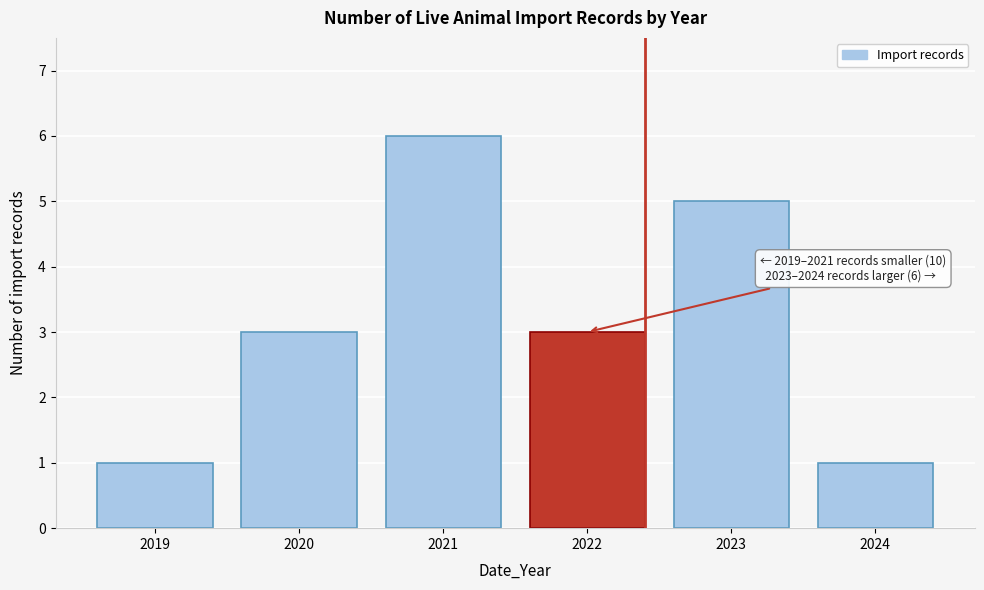

Reading right to left, transcribe all the data shown in this chart.

2024=1	2023=5	2022=3	2021=6	2020=3	2019=1